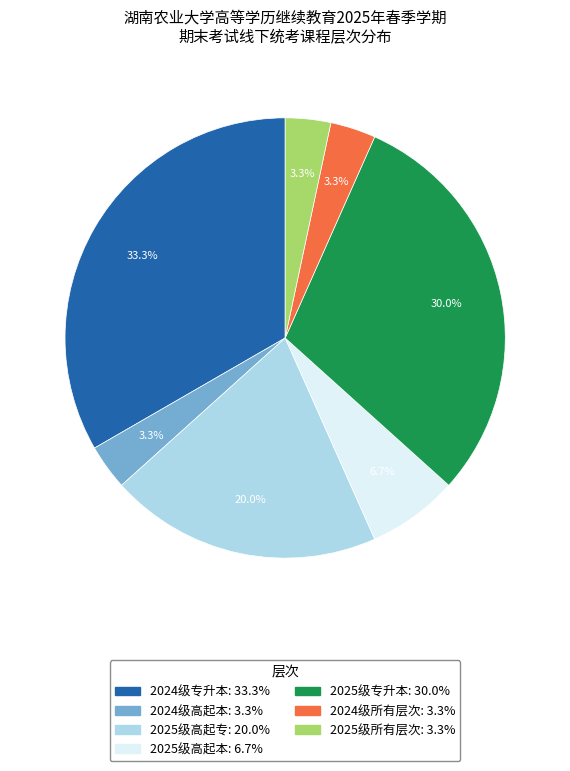

Combined, do 2025级所有层次: 3.3% and 2025级高起本: 6.7% account for over 50%?

No